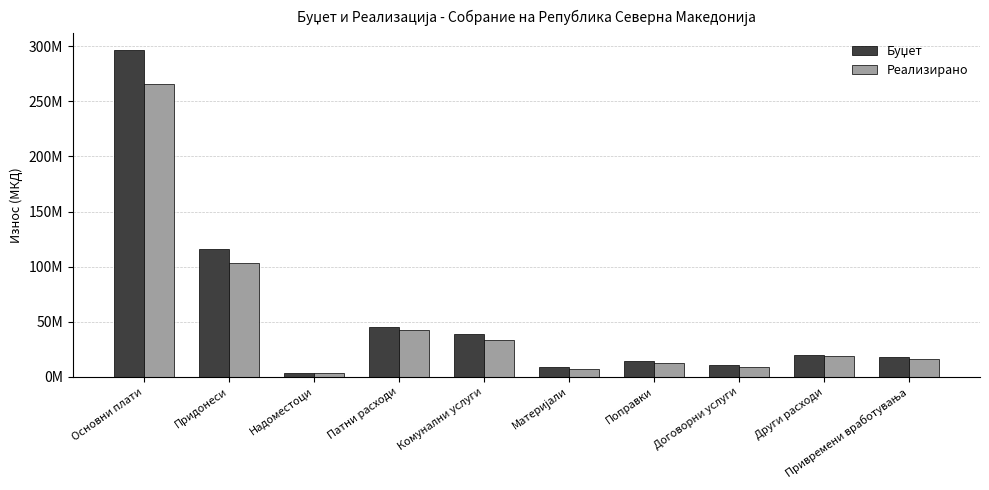

At which label is Буџет closest to 150200000?

Придонеси